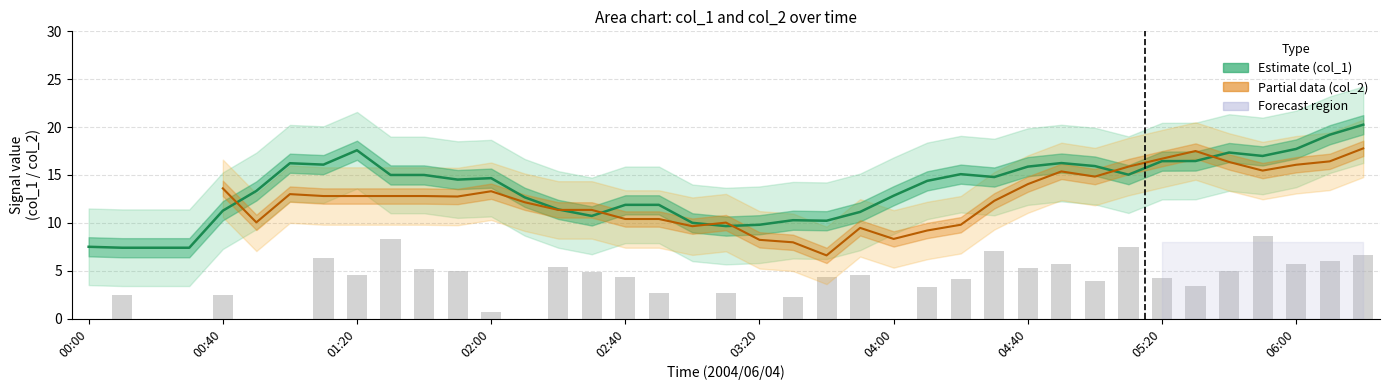

At how many categories does at least one series exceed 18?

2